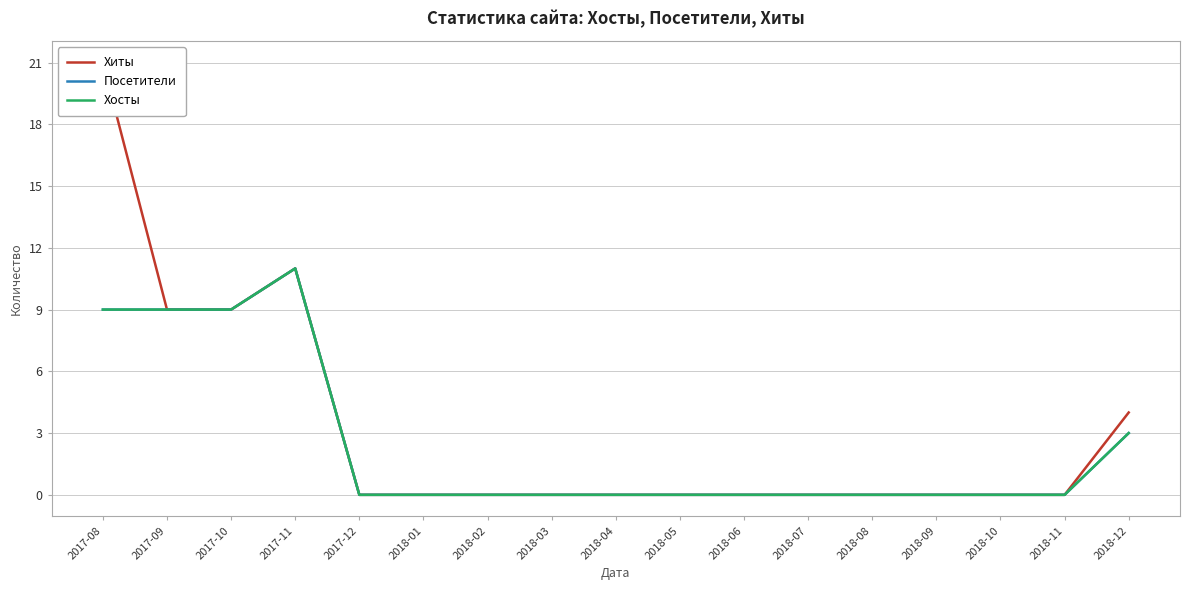

At which category is the sum across all series the highest?

2017-08